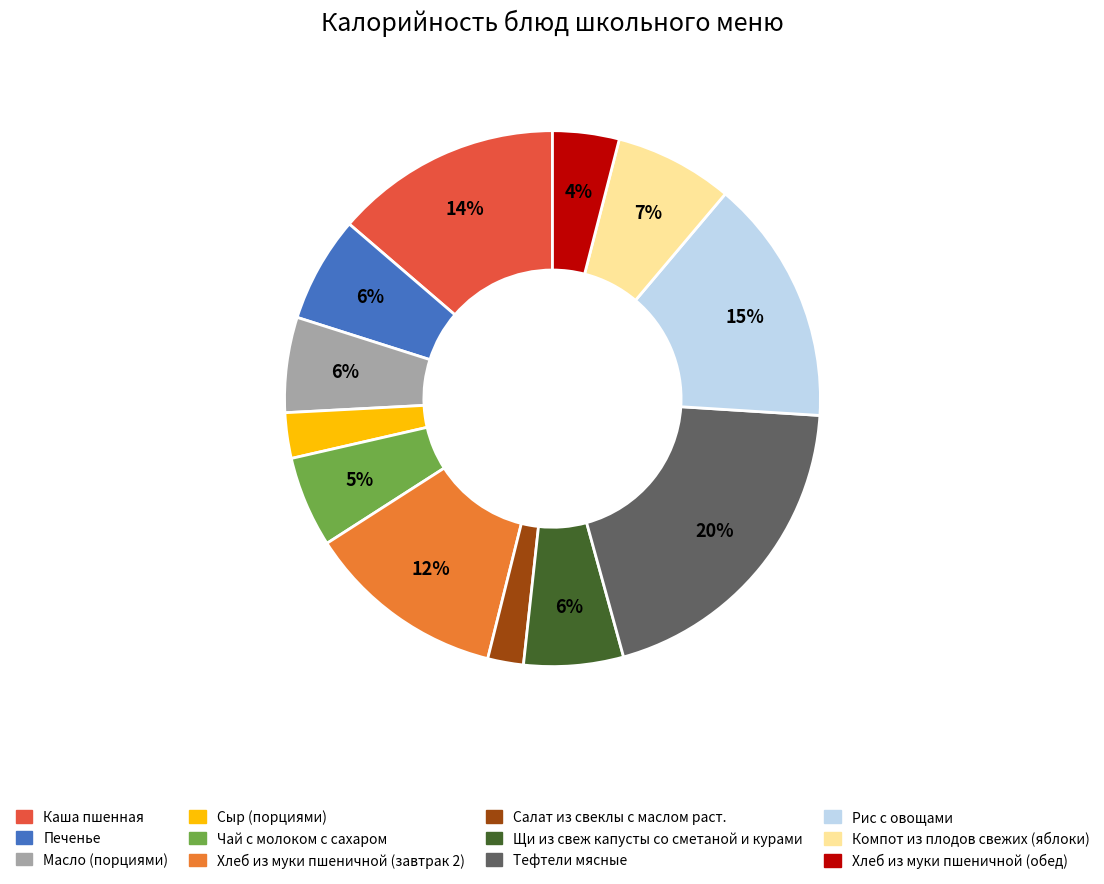

To the nearest percent, what is the combined percentage of Хлеб из муки пшеничной (завтрак 2) and Хлеб из муки пшеничной (обед)?

16%